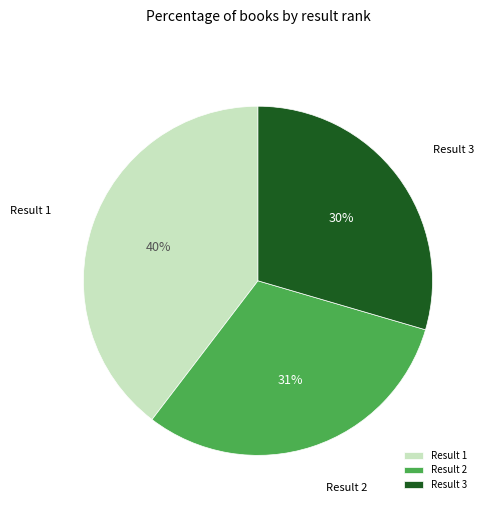

Do Result 2 and Result 1 together represent more than half of the pie?

Yes